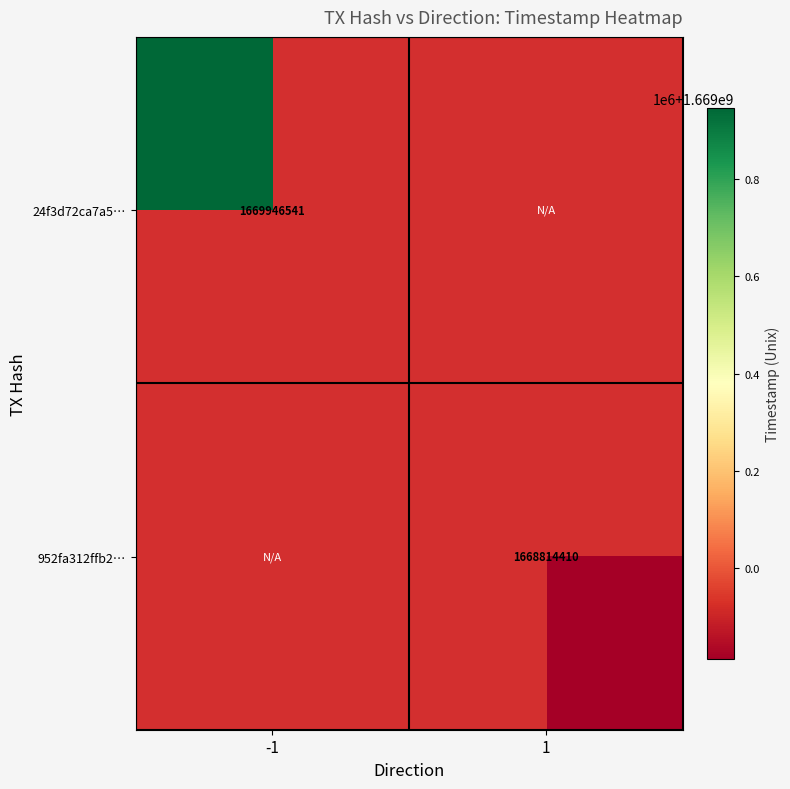

Is it true that 24f3d72ca7a5… equals 1669946541 at -1?

True